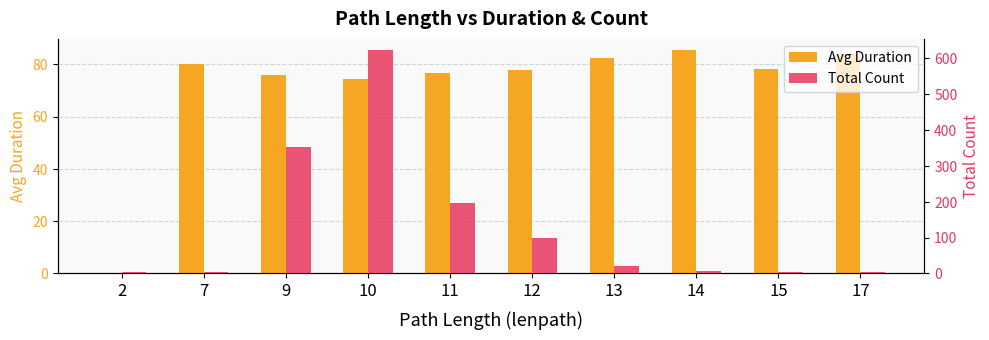

How many positive values does the Avg Duration series have?

9